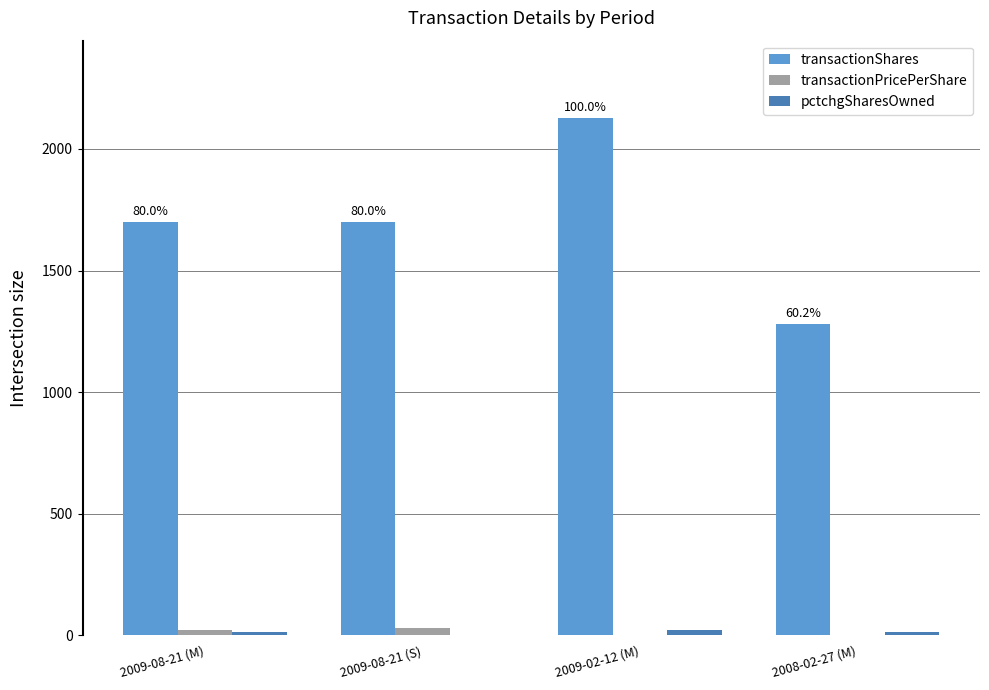

Between 2009-08-21 (M) and 2009-02-12 (M), which series saw the biggest shift?

transactionShares